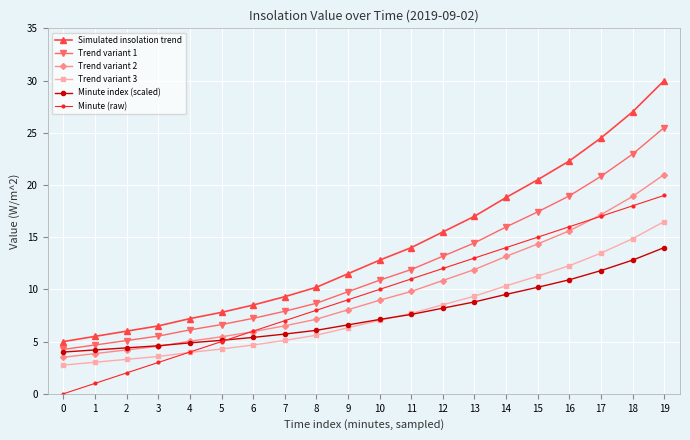

Which label corresponds to the largest value in the chart?

19